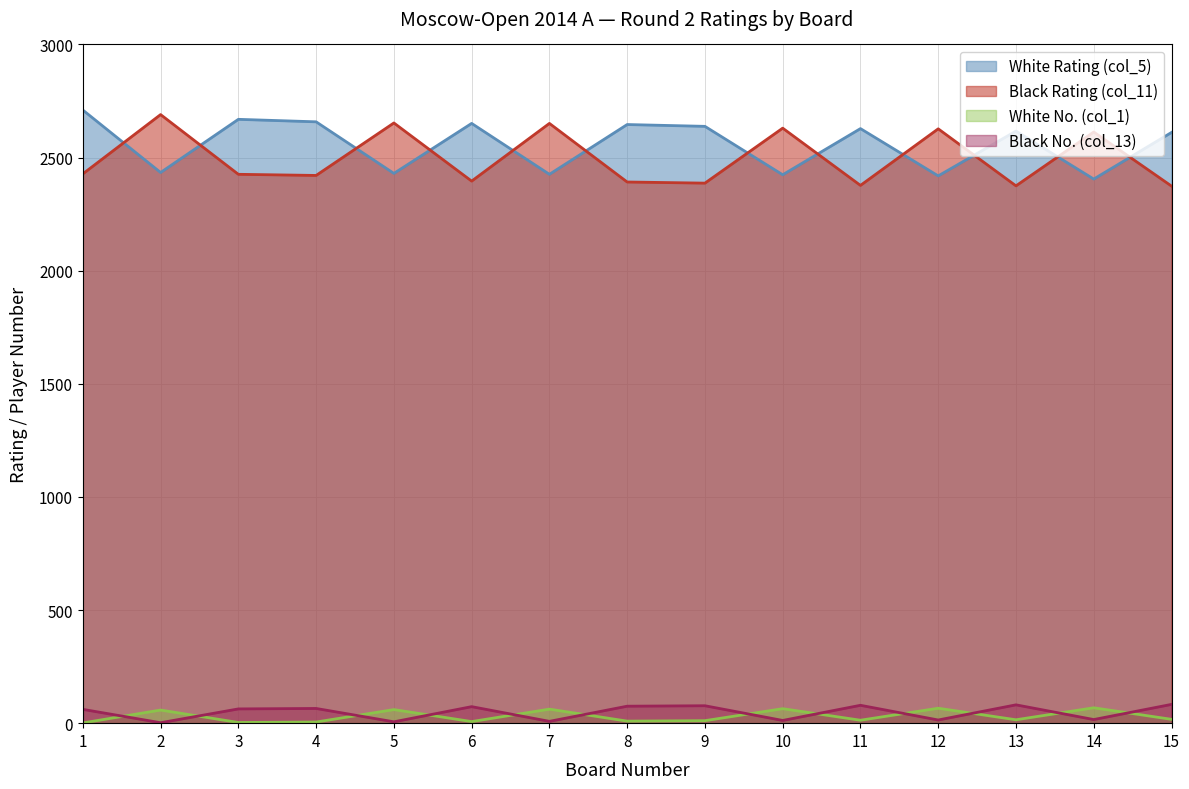

Reading left to right, extract all data points from this chart.

White Rating (col_5): 2710	2434	2669	2658	2430	2651	2426	2646	2638	2424	2628	2419	2617	2405	2611
Black Rating (col_11): 2428	2690	2426	2421	2653	2396	2651	2392	2387	2630	2377	2627	2375	2613	2374
White No. (col_1): 1	58	3	5	60	7	62	9	11	64	13	66	15	68	17
Black No. (col_13): 61	2	63	65	6	73	8	75	77	12	79	14	81	16	83